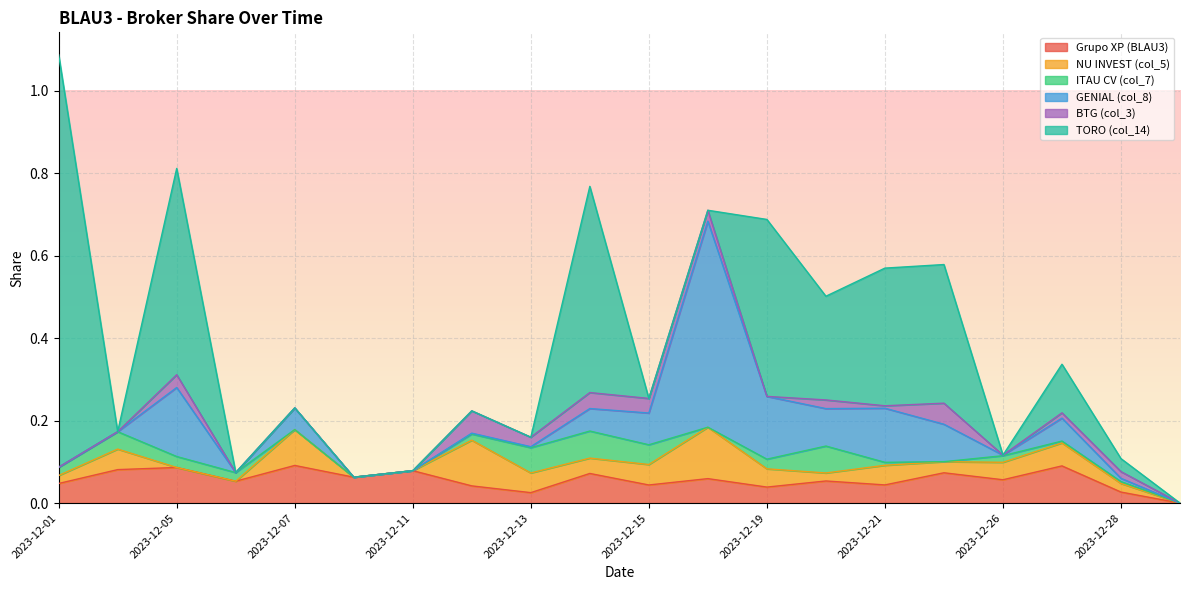

Reading left to right, what are all the values shown in this chart?

Grupo XP (BLAU3): 2023-12-01=0.0	2023-12-04=0.1	2023-12-05=0.1	2023-12-06=0.1	2023-12-07=0.1	2023-12-08=0.1	2023-12-11=0.1	2023-12-12=0.0	2023-12-13=0.0	2023-12-14=0.1	2023-12-15=0.0	2023-12-18=0.1	2023-12-19=0.0	2023-12-20=0.1	2023-12-21=0.0	2023-12-22=0.1	2023-12-26=0.1	2023-12-27=0.1	2023-12-28=0.0	2023-12-29=0.0
NU INVEST (col_5): 2023-12-01=0.0	2023-12-04=0.0	2023-12-05=0.0	2023-12-06=0.0	2023-12-07=0.1	2023-12-08=0.0	2023-12-11=0.0	2023-12-12=0.1	2023-12-13=0.0	2023-12-14=0.0	2023-12-15=0.0	2023-12-18=0.1	2023-12-19=0.0	2023-12-20=0.0	2023-12-21=0.0	2023-12-22=0.0	2023-12-26=0.0	2023-12-27=0.1	2023-12-28=0.0	2023-12-29=0.0
ITAU CV (col_7): 2023-12-01=0.0	2023-12-04=0.0	2023-12-05=0.0	2023-12-06=0.0	2023-12-07=0.0	2023-12-08=0.0	2023-12-11=0.0	2023-12-12=0.0	2023-12-13=0.1	2023-12-14=0.1	2023-12-15=0.0	2023-12-18=0.0	2023-12-19=0.0	2023-12-20=0.1	2023-12-21=0.0	2023-12-22=0.0	2023-12-26=0.0	2023-12-27=0.0	2023-12-28=0.0	2023-12-29=0.0
GENIAL (col_8): 2023-12-01=0.0	2023-12-04=0.0	2023-12-05=0.2	2023-12-06=0.0	2023-12-07=0.1	2023-12-08=0.0	2023-12-11=0.0	2023-12-12=0.0	2023-12-13=0.0	2023-12-14=0.1	2023-12-15=0.1	2023-12-18=0.5	2023-12-19=0.2	2023-12-20=0.1	2023-12-21=0.1	2023-12-22=0.1	2023-12-26=0.0	2023-12-27=0.1	2023-12-28=0.0	2023-12-29=0.0
BTG (col_3): 2023-12-01=0.0	2023-12-04=0.0	2023-12-05=0.0	2023-12-06=0.0	2023-12-07=0.0	2023-12-08=0.0	2023-12-11=0.0	2023-12-12=0.1	2023-12-13=0.0	2023-12-14=0.0	2023-12-15=0.0	2023-12-18=0.0	2023-12-19=0.0	2023-12-20=0.0	2023-12-21=0.0	2023-12-22=0.1	2023-12-26=0.0	2023-12-27=0.0	2023-12-28=0.0	2023-12-29=0.0
TORO (col_14): 2023-12-01=1.0	2023-12-04=0.0	2023-12-05=0.5	2023-12-06=0.0	2023-12-07=0.0	2023-12-08=0.0	2023-12-11=0.0	2023-12-12=0.0	2023-12-13=0.0	2023-12-14=0.5	2023-12-15=0.0	2023-12-18=0.0	2023-12-19=0.4	2023-12-20=0.3	2023-12-21=0.3	2023-12-22=0.3	2023-12-26=0.0	2023-12-27=0.1	2023-12-28=0.0	2023-12-29=0.0